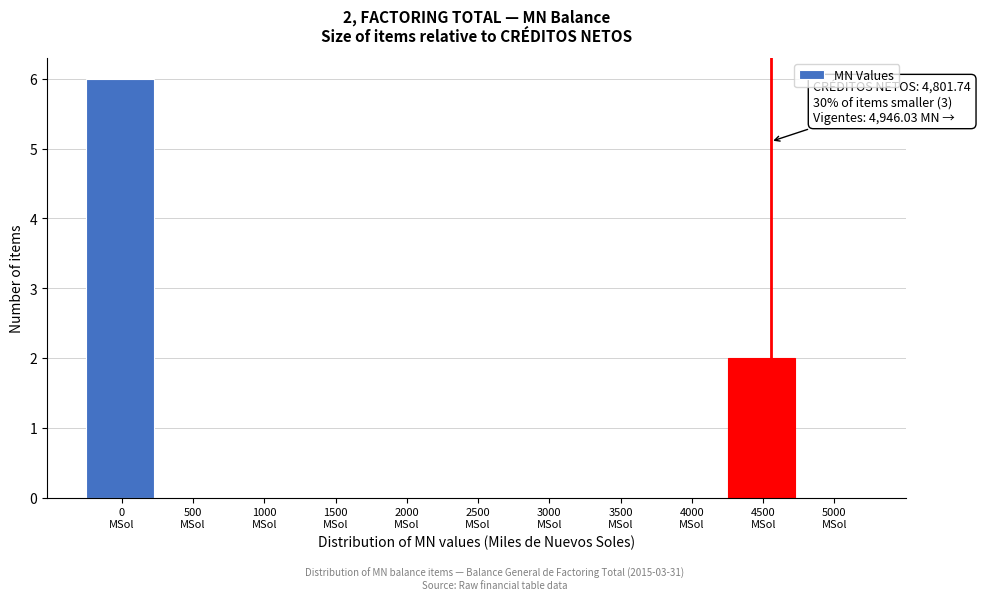

What is the sum of all values?

8